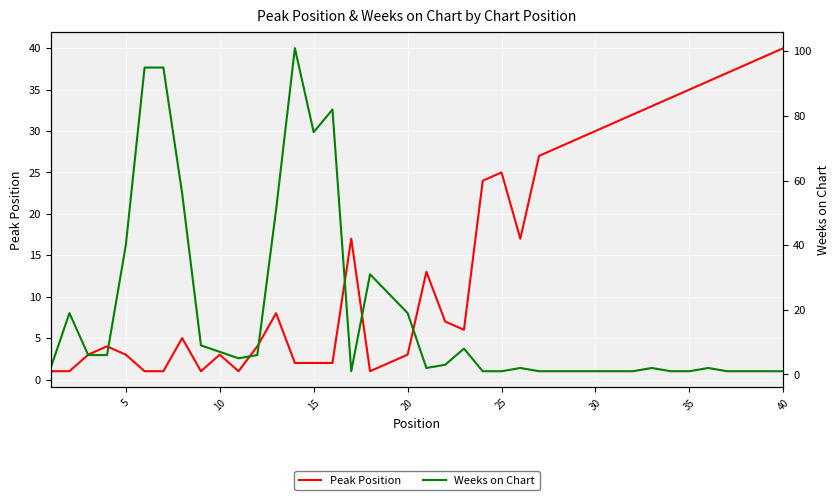

True or false: Weeks on Chart has more than 1 points higher than both neighbors.

True